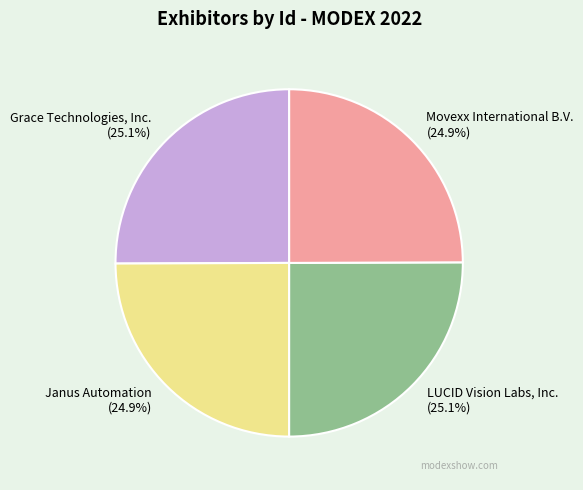

True or false: Janus Automation accounts for 25% of the total.

True